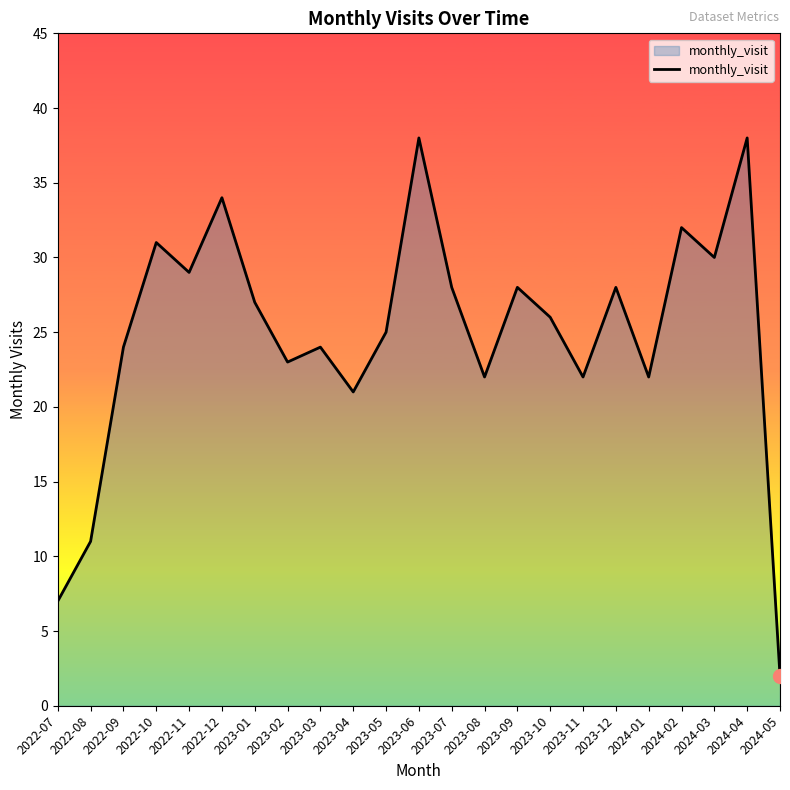

At which label is the value closest to 20?

2023-04